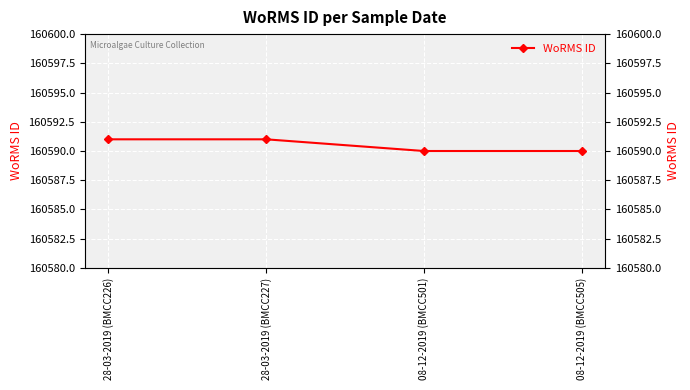

The chart shows a value of 160591 at 28-03-2019 (BMCC227). True or false?

True